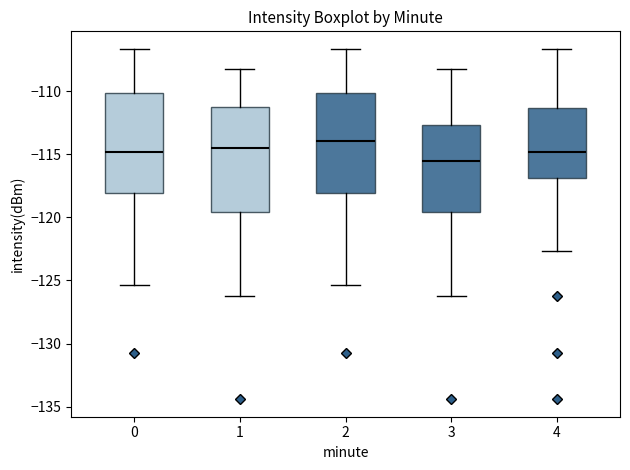

Which box's median line is the highest?

2